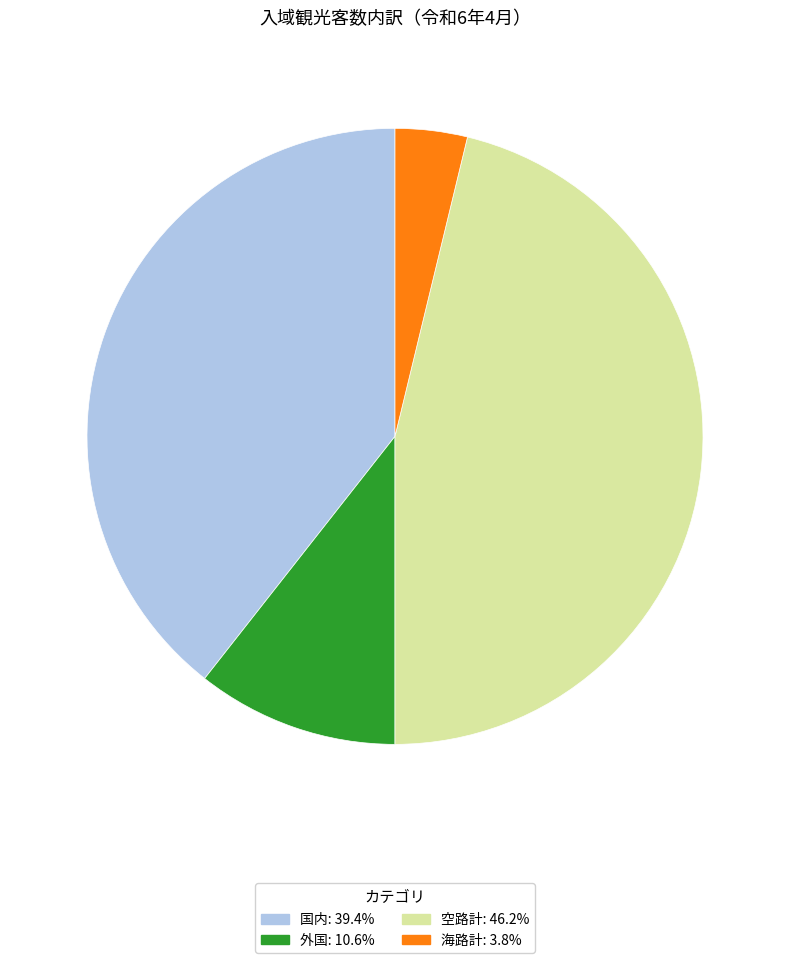

Do 海路計: 3.8% and 国内: 39.4% together represent more than half of the pie?

No